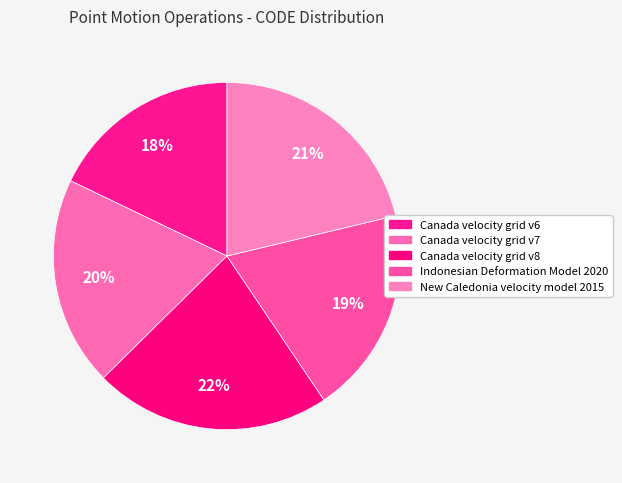

How many segments does this pie chart have?

5